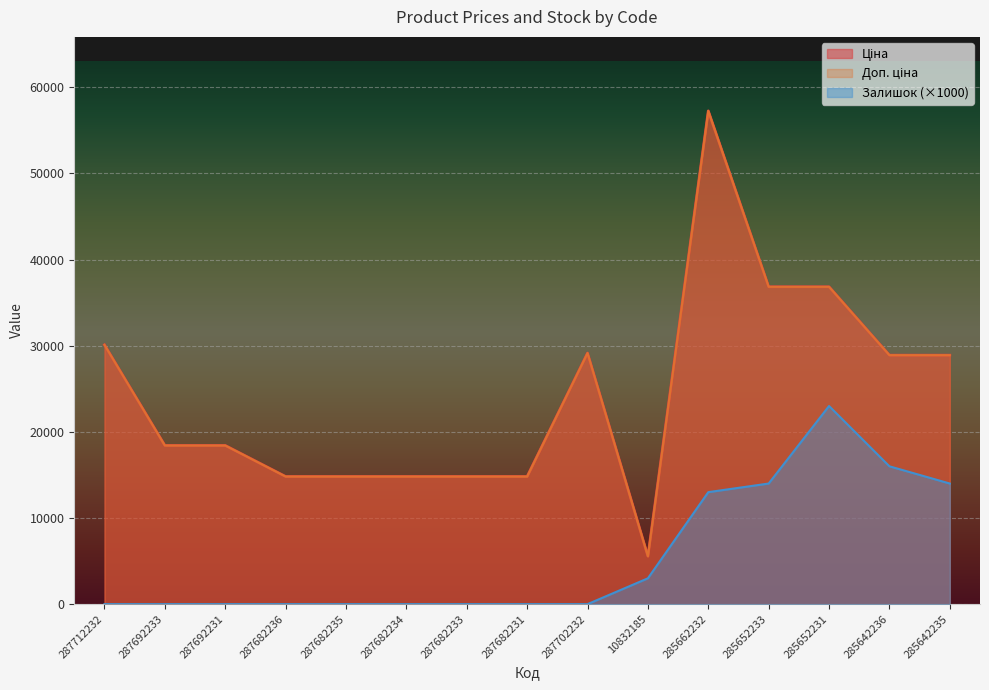

Which category has the highest value in the Доп. ціна series?

285662232